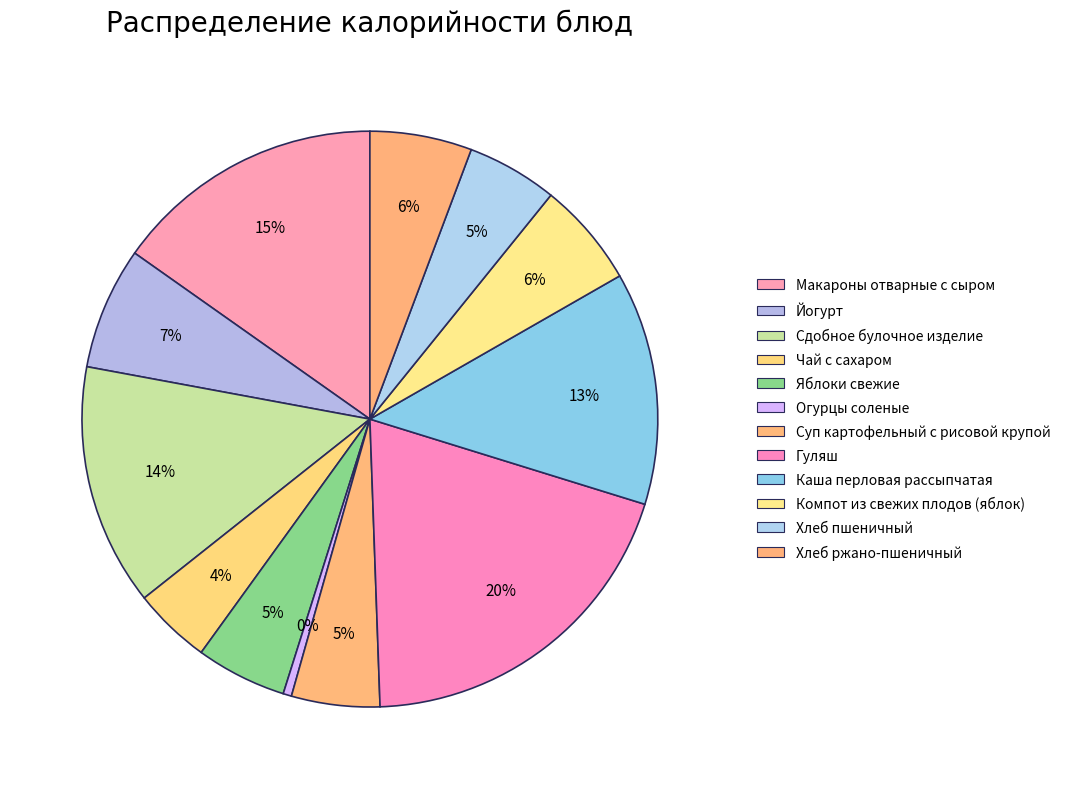

Does any single category account for the majority?

No